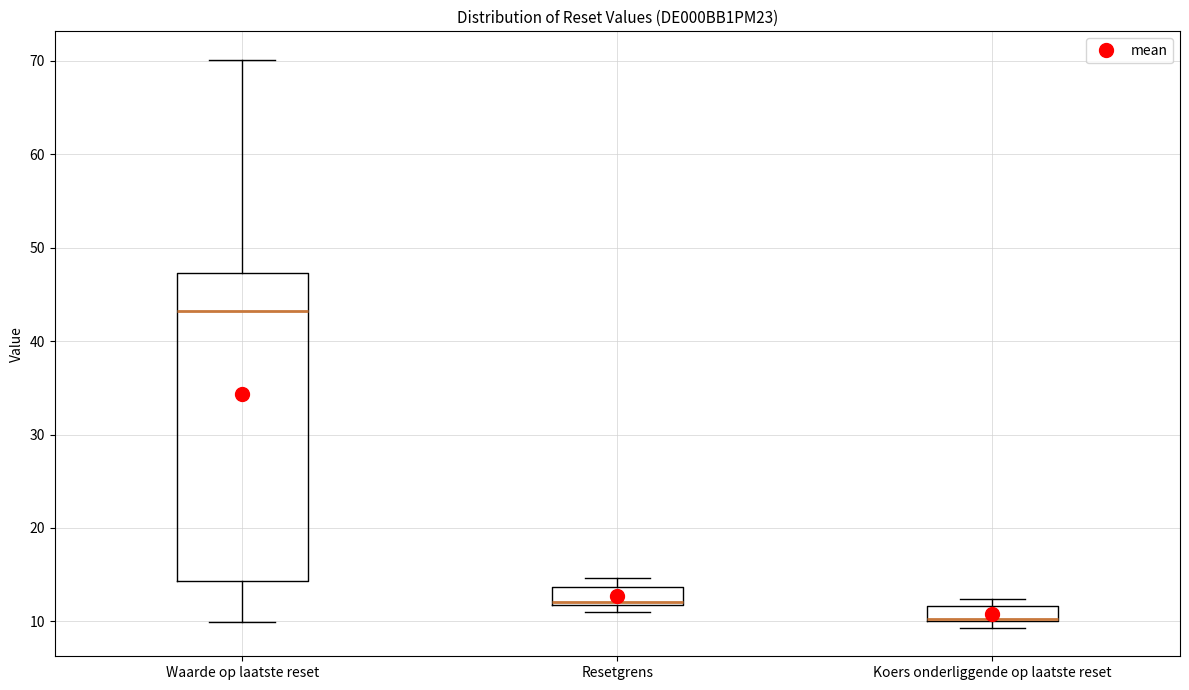

Which box is the tallest, from its lower edge to its upper edge?

Waarde op laatste reset